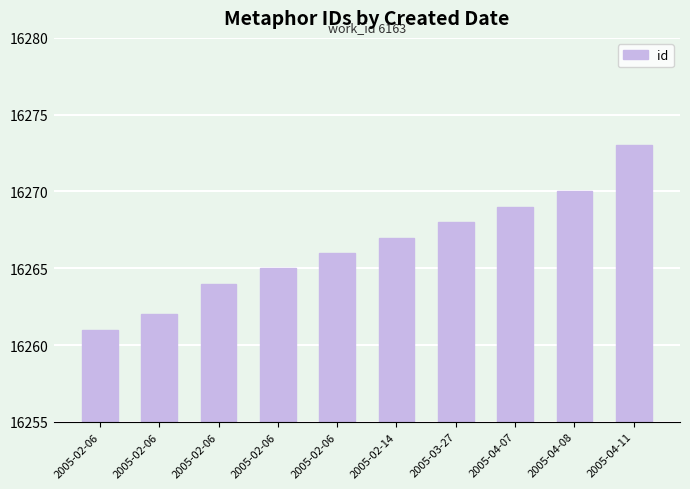

Which label corresponds to the smallest value in the chart?

2005-02-06